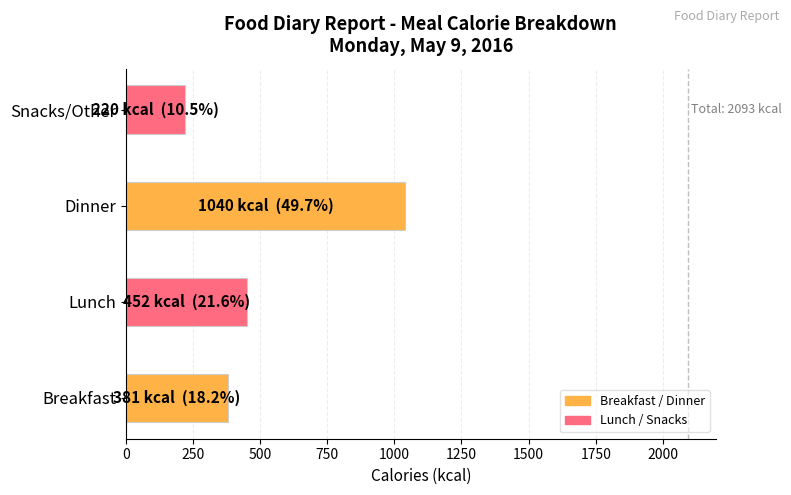

What is the difference between the second highest and minimum values?

232